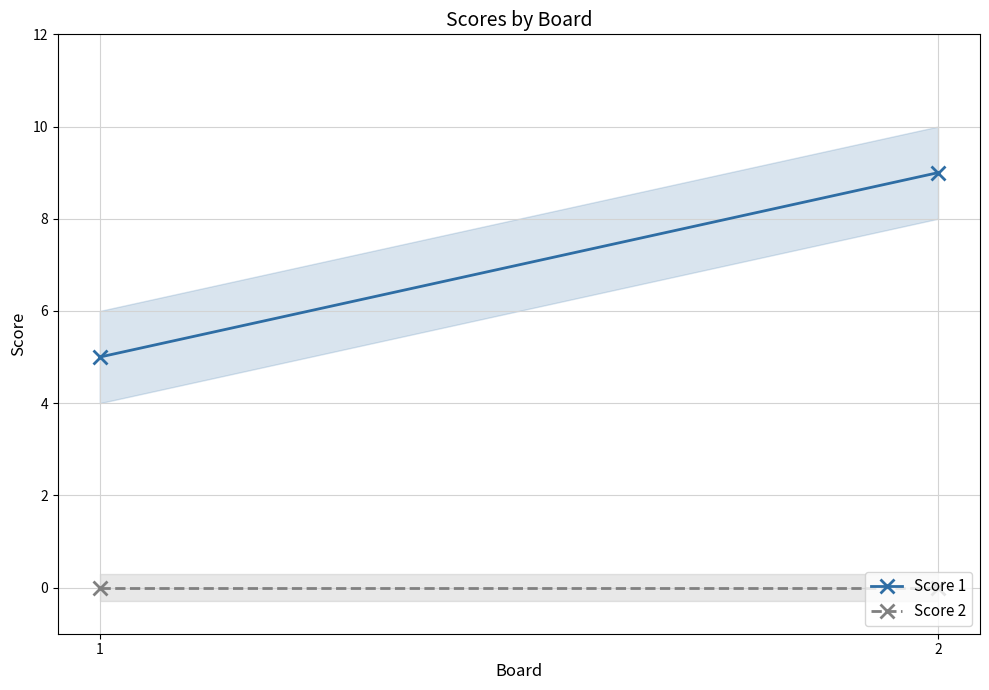

At which label does Score 1 reach its minimum?

1